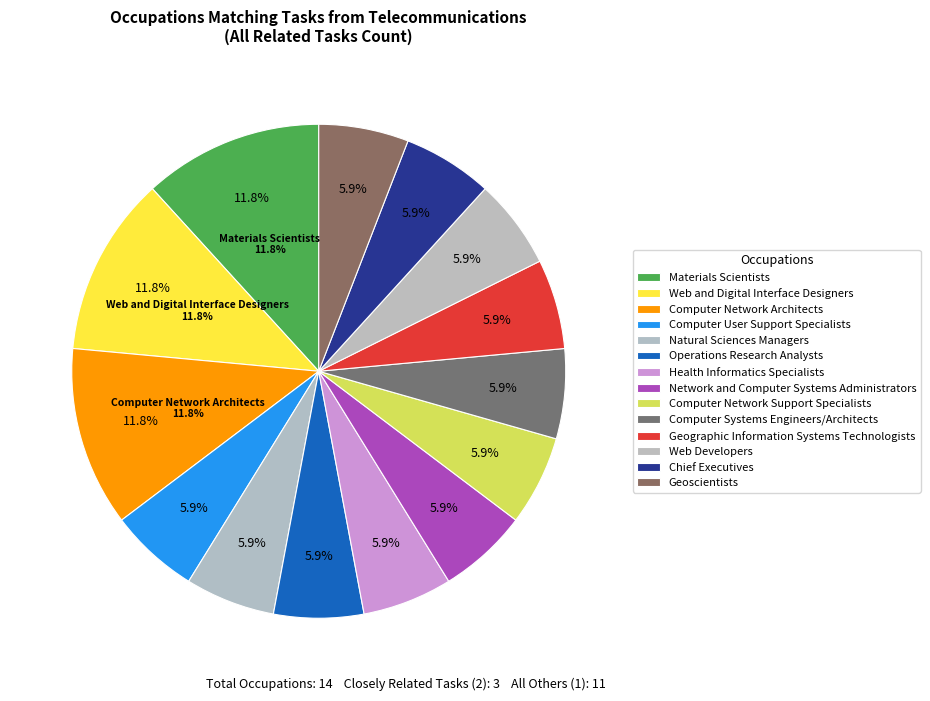

Is there a majority slice in this chart?

No